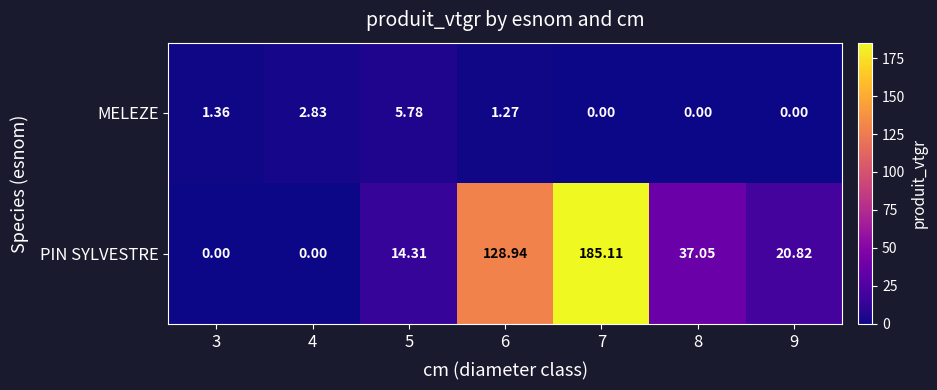

Which series has the largest range (max minus min)?

PIN SYLVESTRE